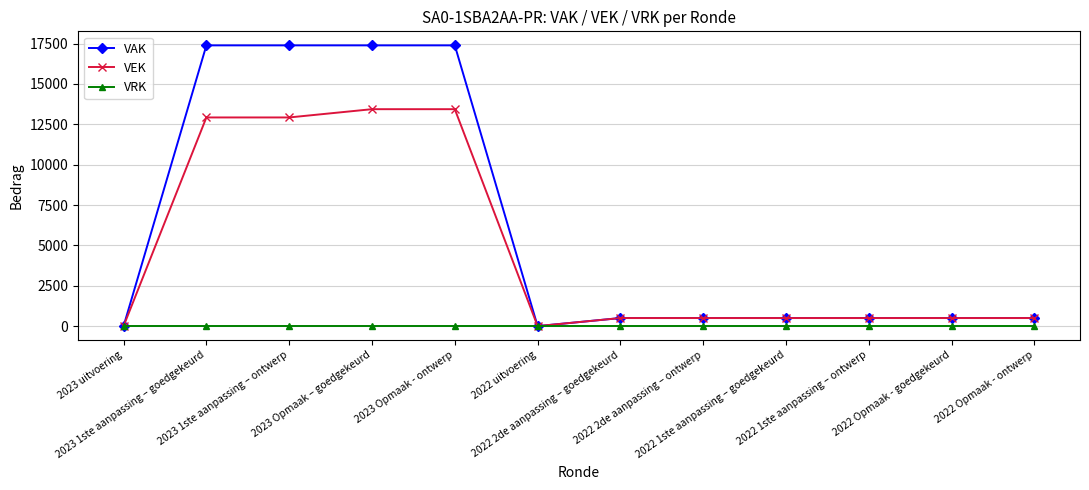

At how many categories does at least one series exceed 6924?

4